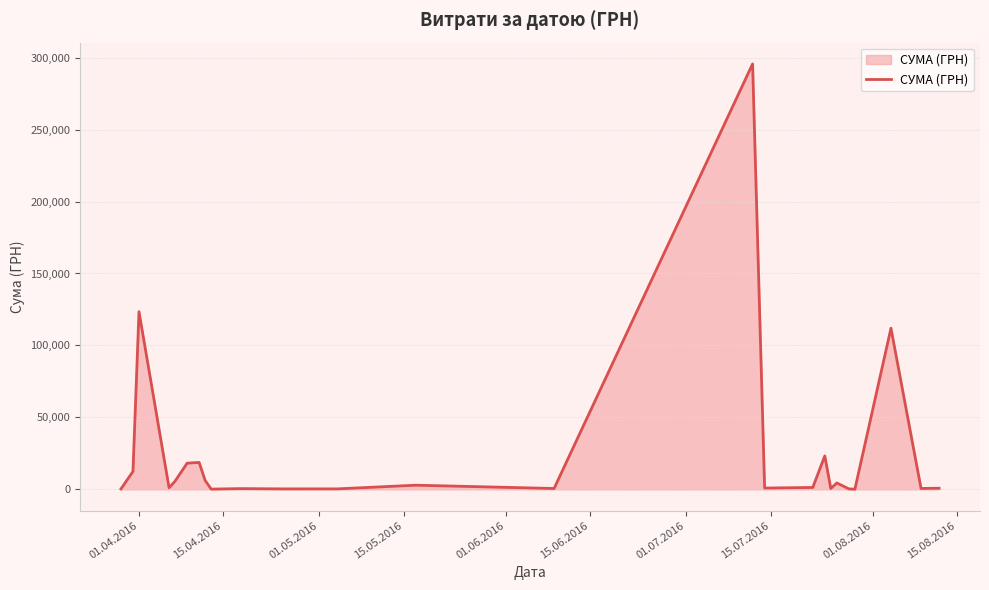

What is the difference between the maximum and minimum values?

295540.8